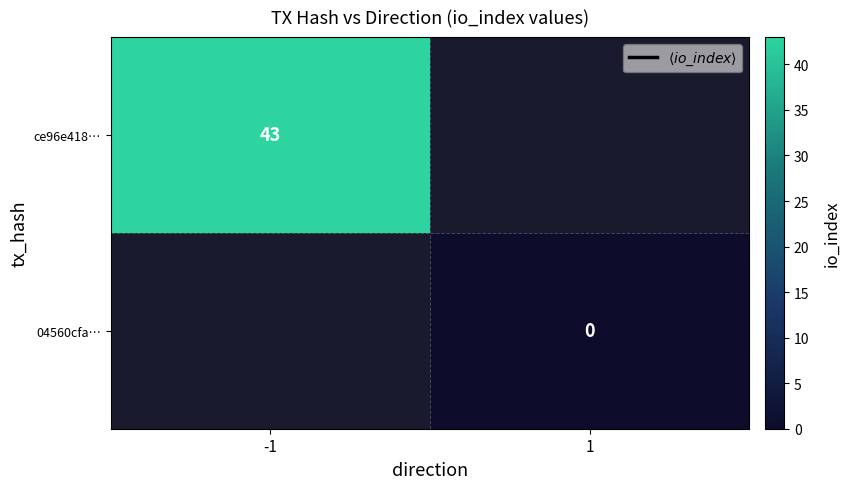

Is the value of 04560cfa… at 1 greater than the value of ce96e418… at -1?

No